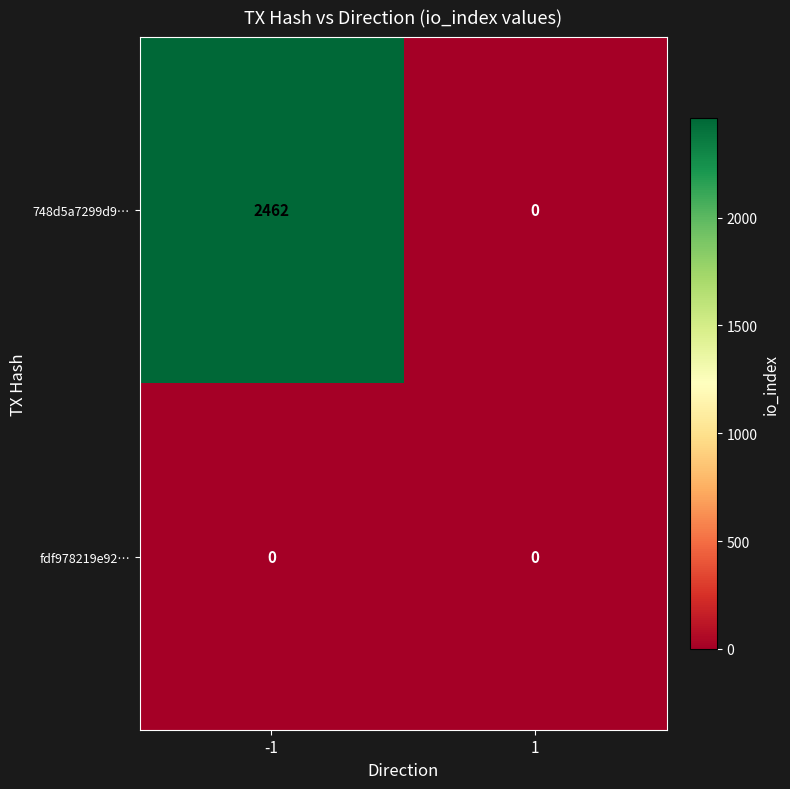

What is the total value across all series at -1?

2462